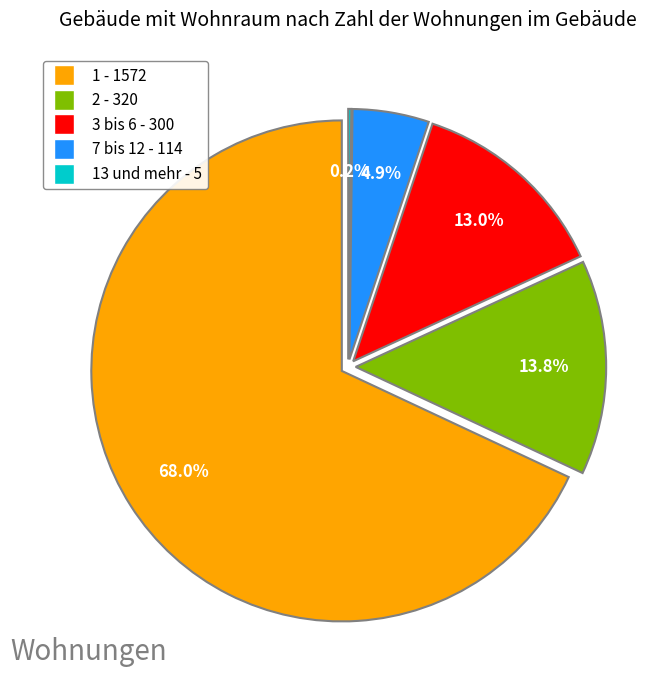

What is the change in value from 1 to 13 und mehr?

-67.7